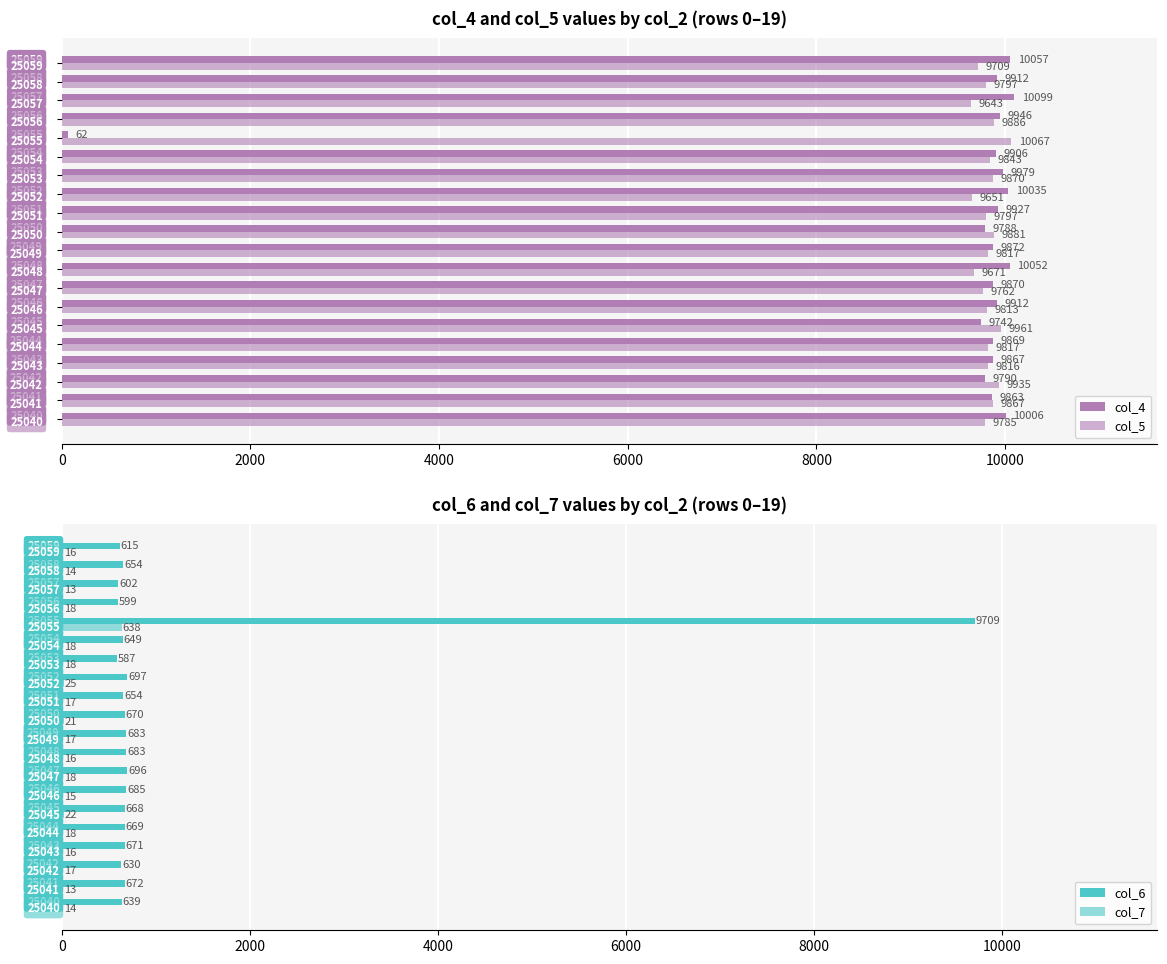

Count the number of data series in this chart.

4